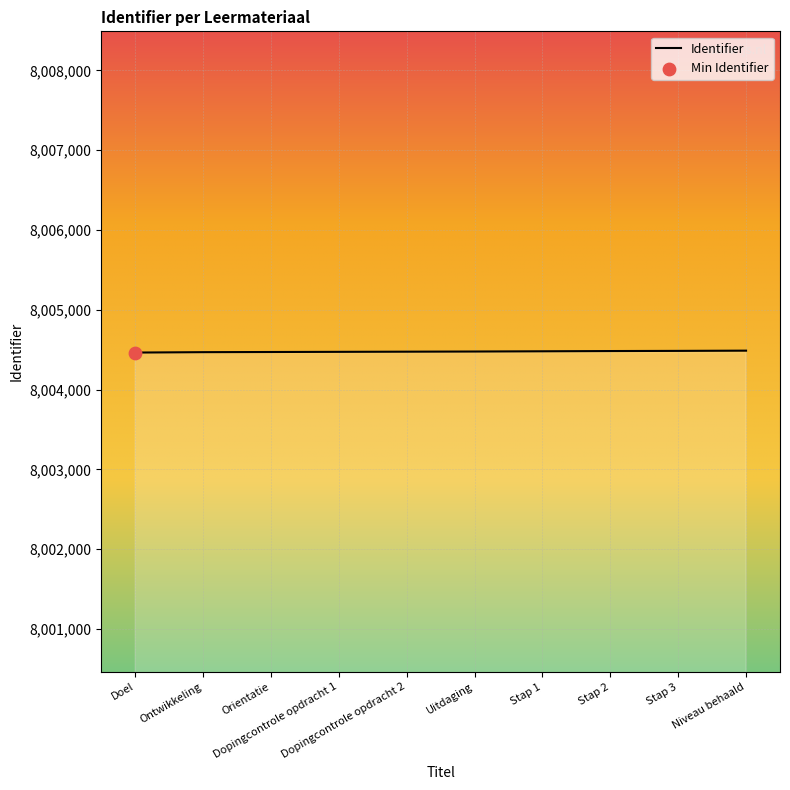

What is the smallest value displayed?

8004464